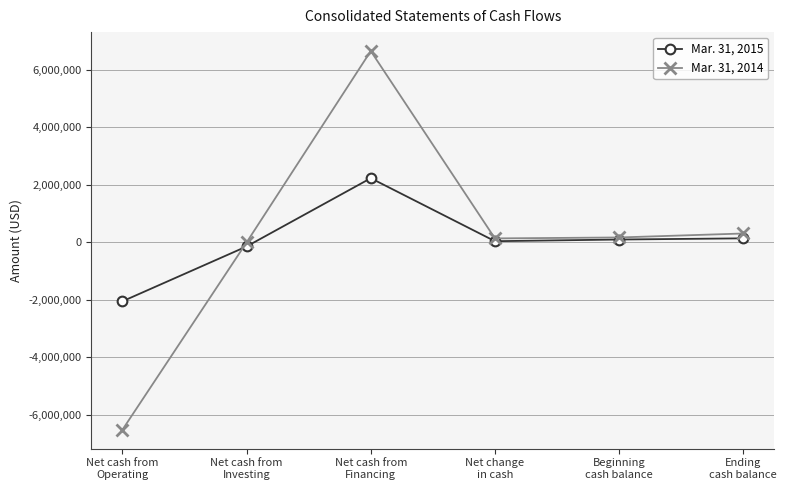

How many interior local peaks does the Mar. 31, 2014 series have?

1